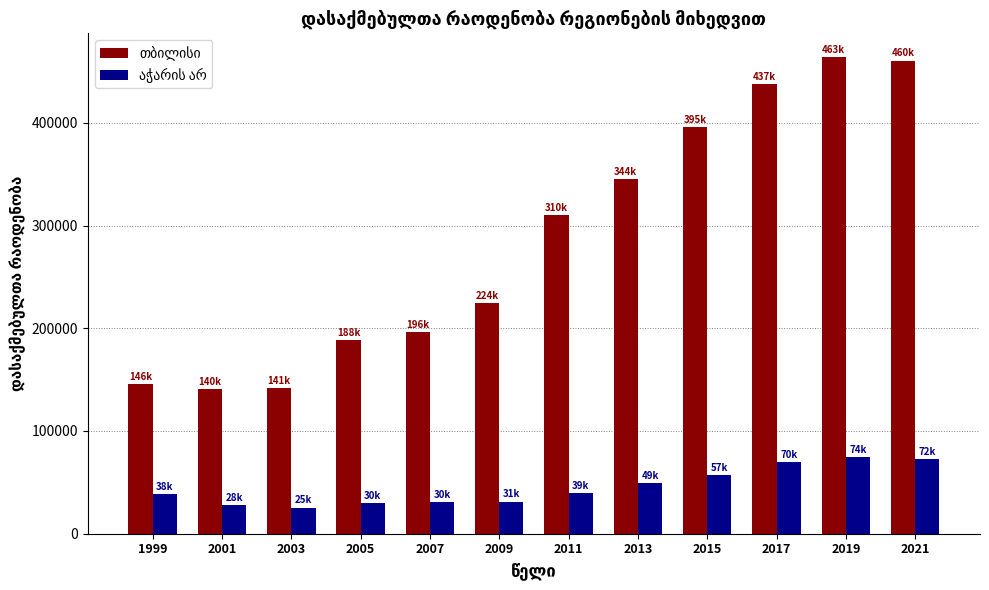

What is the spread (max minus min) of values at 2007?

165484